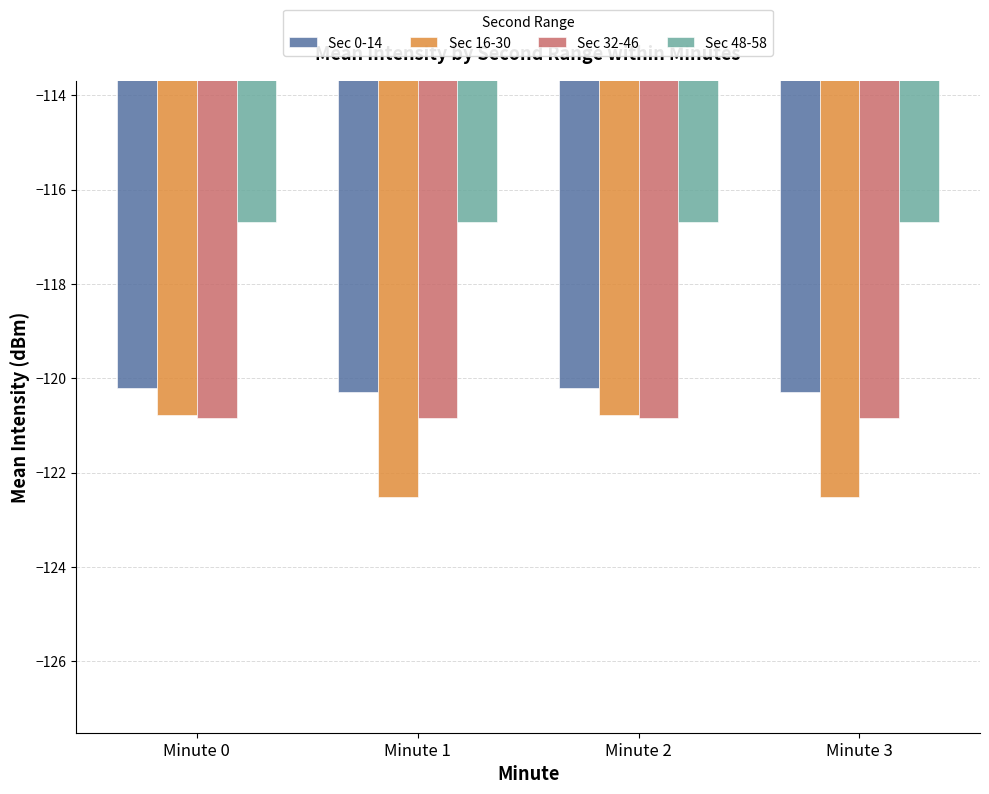

Which series has the largest total across all categories?

Sec 48-58